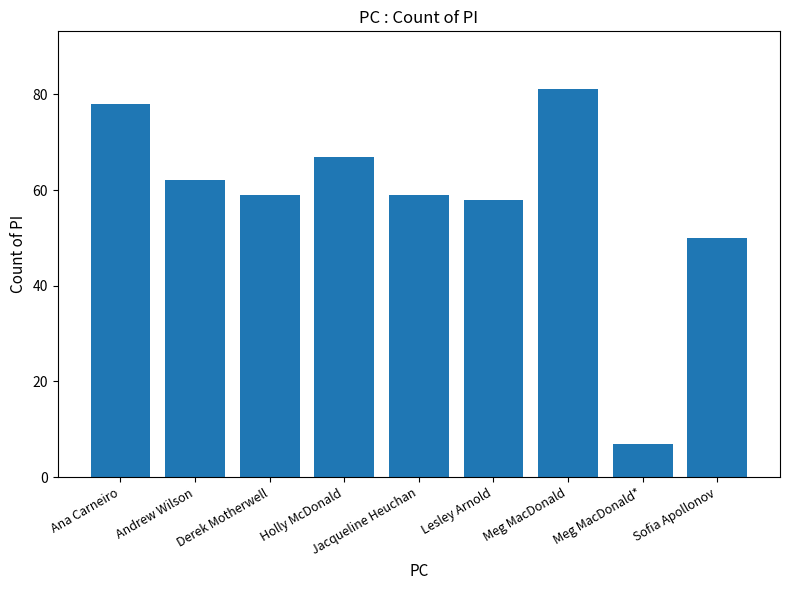

What is the label of the 2nd bar from the right?

Meg MacDonald*